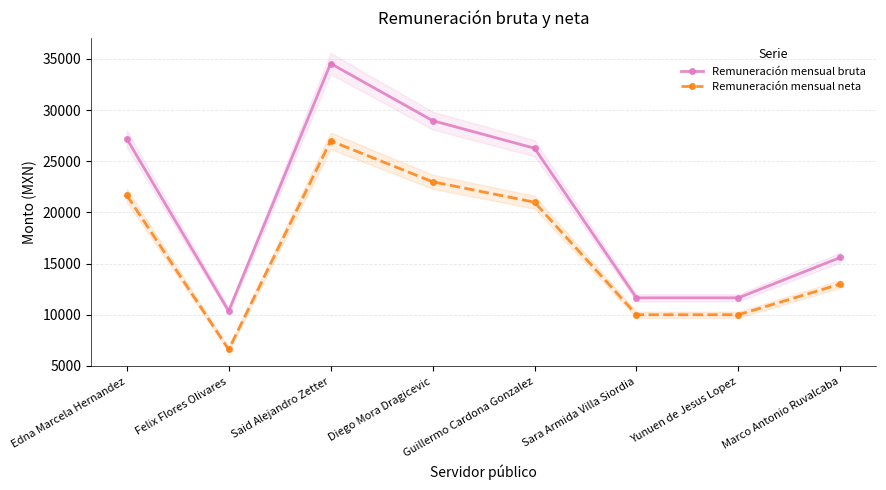

True or false: Remuneración mensual neta and Remuneración mensual bruta intersect in this chart.

False